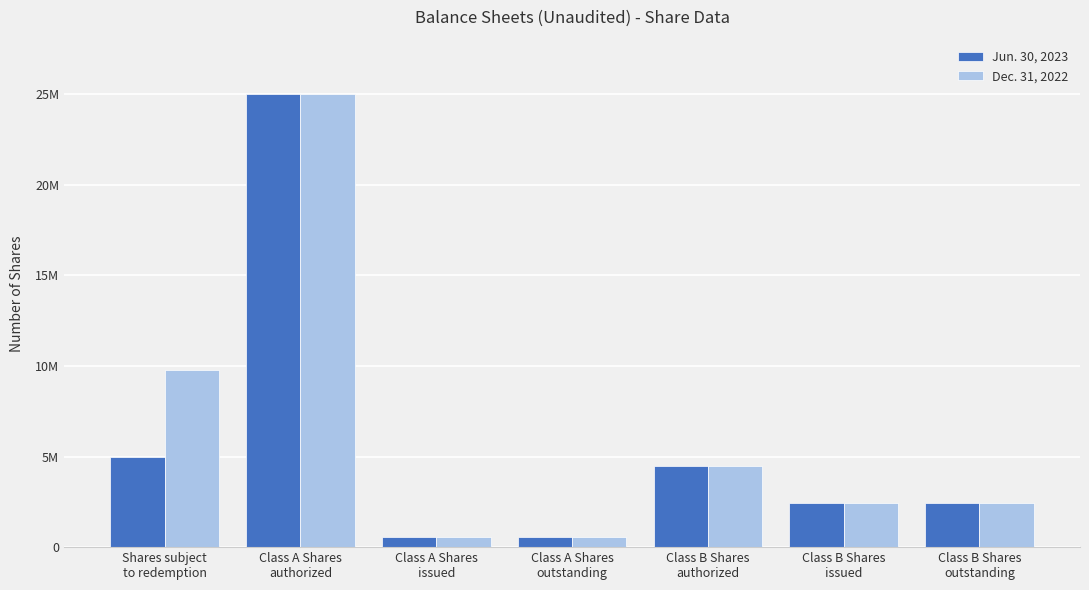

Is it true that Jun. 30, 2023 equals 773195 at Class A Shares
issued?

False